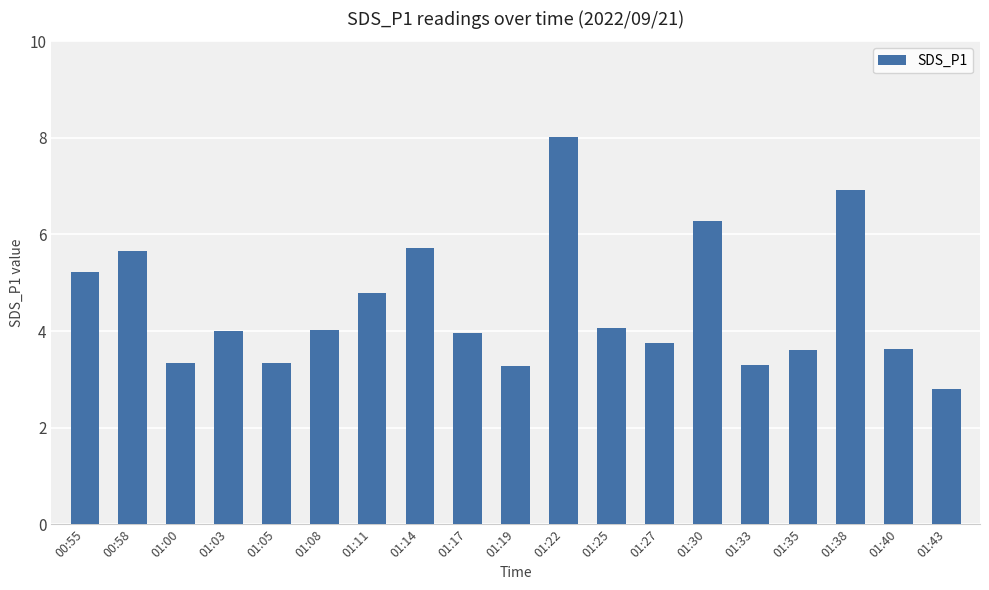

What is the difference between the maximum and minimum values?

5.2